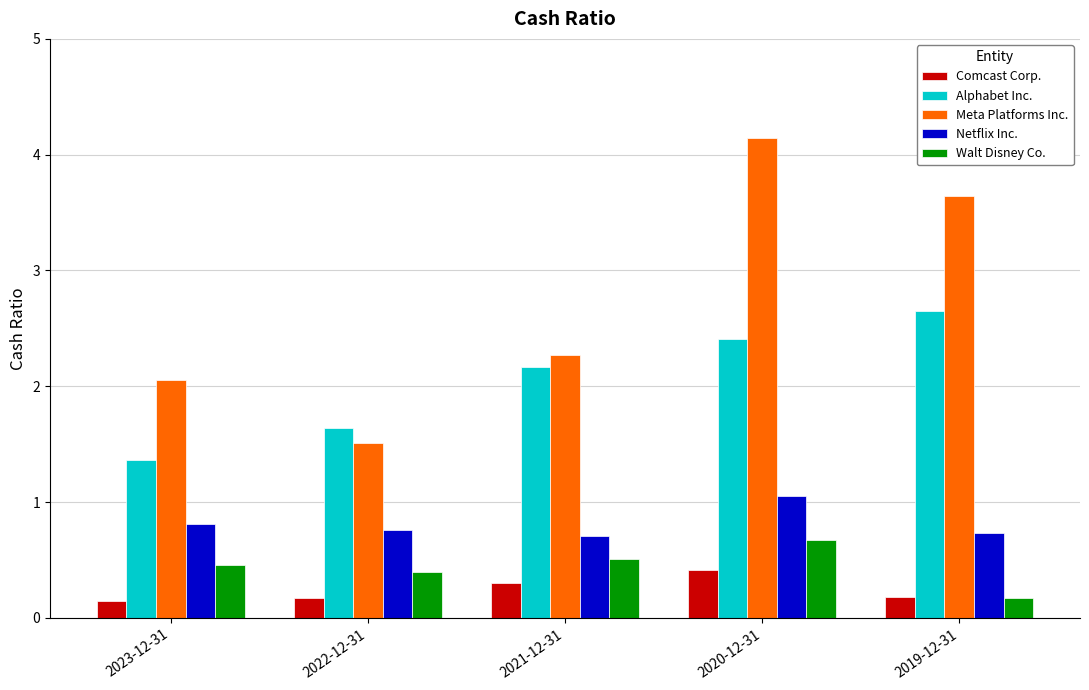

What is the highest value of the Meta Platforms Inc. series?

4.1